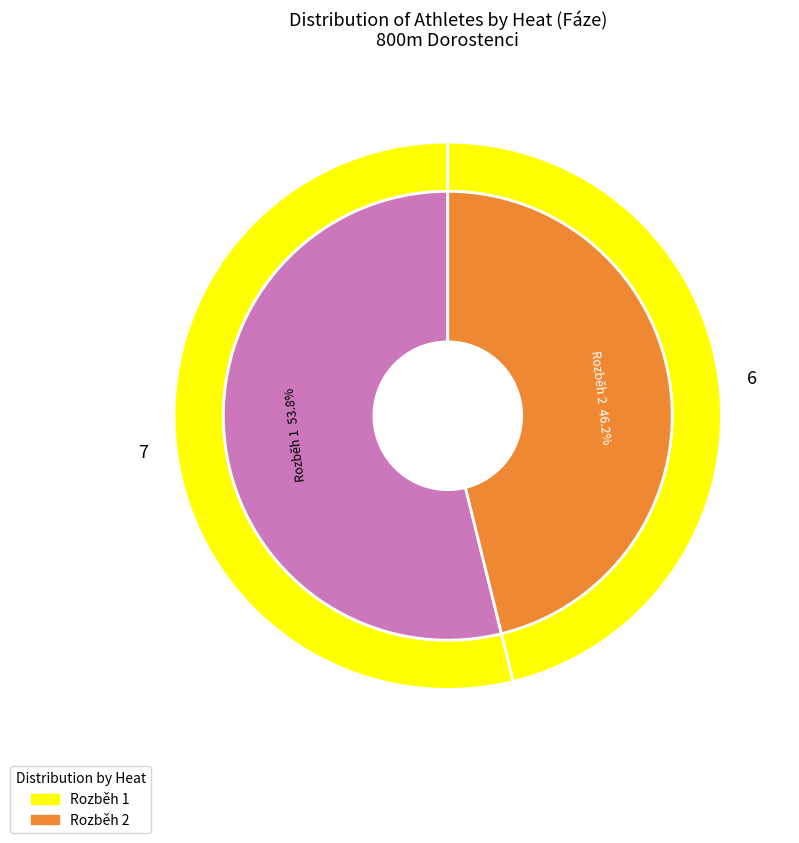

What is the change in value from Rozběh 1 to Rozběh 2?

-1